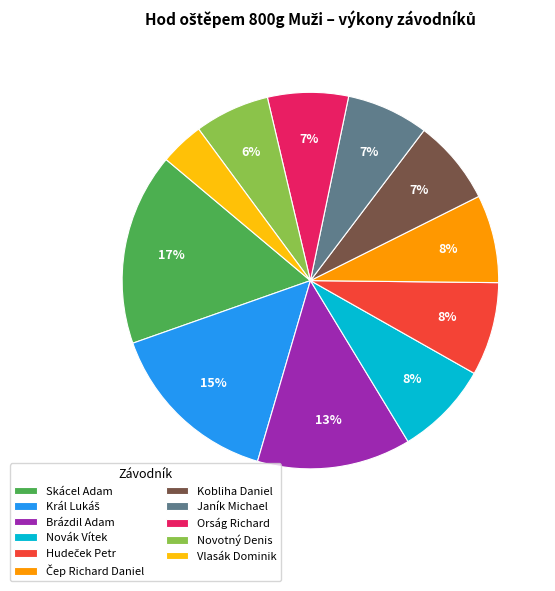

Is it true that Brázdil Adam is 13% of the pie?

True